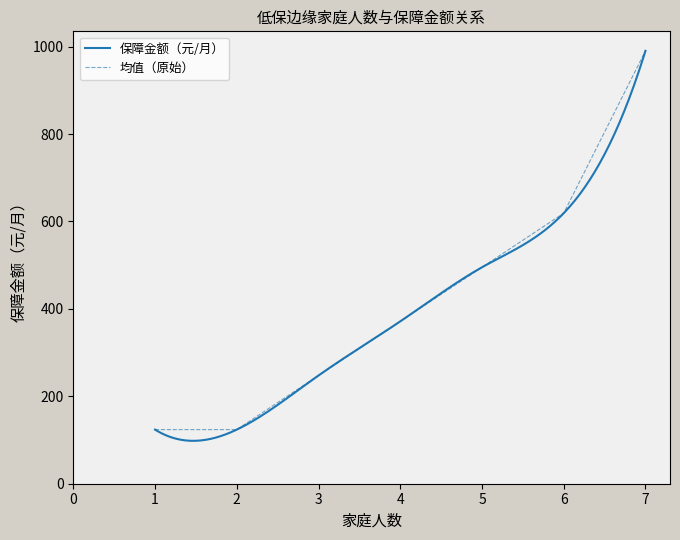

What is the maximum value for 保障金额（元/月）?

990.4